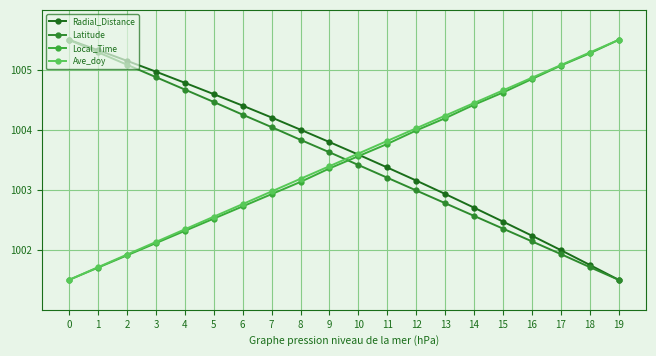

What is the difference between the maximum and second lowest values in the Local_Time series?

3.8